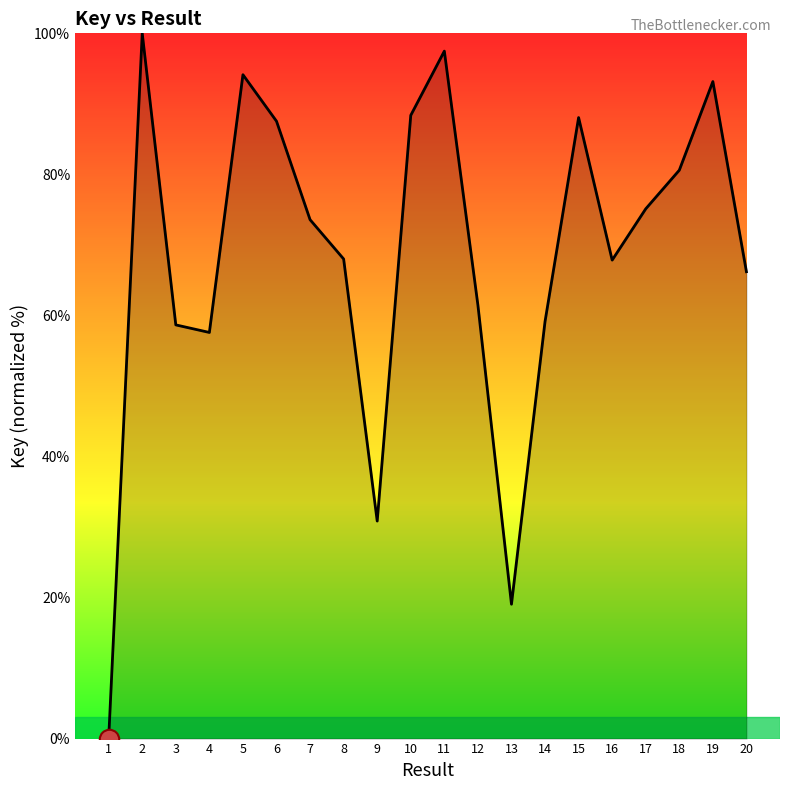

How many interior local peaks (higher than both neighbors) does the data have?

5